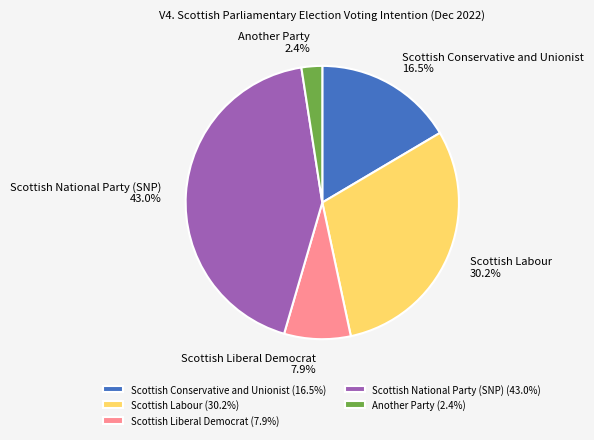

To the nearest percent, what percentage of the pie is Scottish Liberal Democrat?

8%